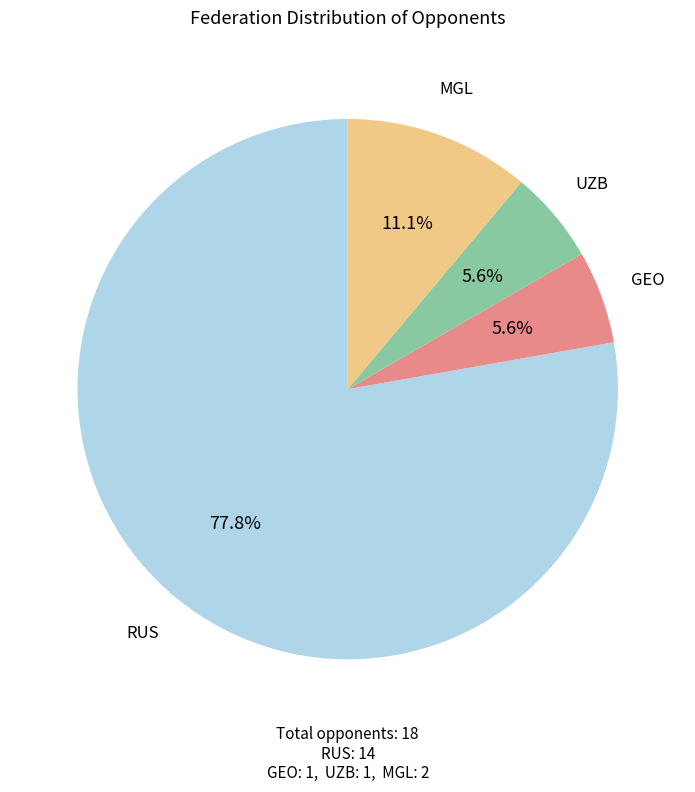

Is there any slice that represents more than half of the pie?

Yes